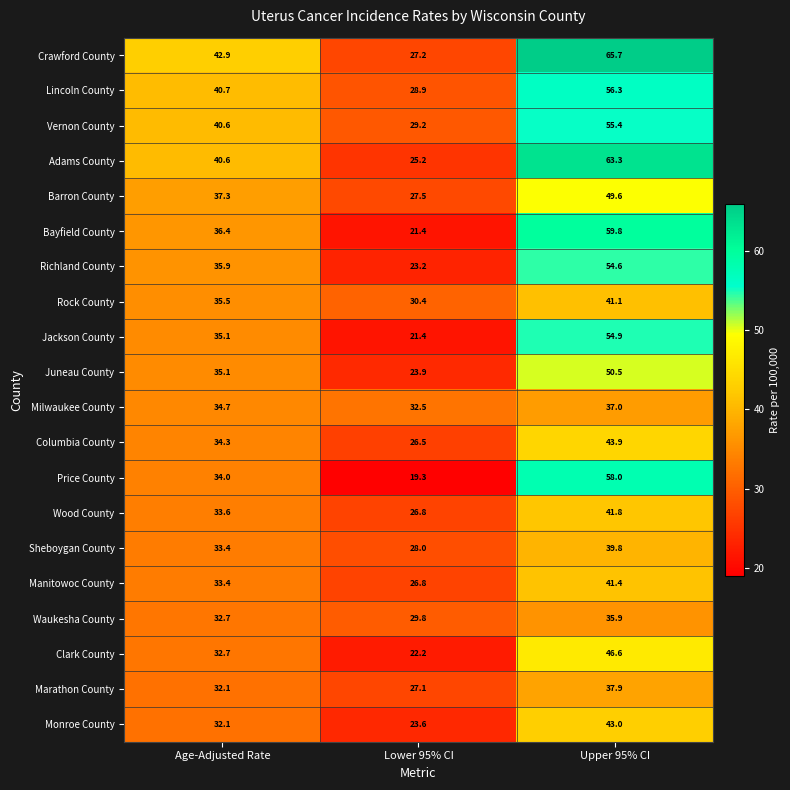

Is it true that Richland County equals 24.0 at Age-Adjusted Rate?

False